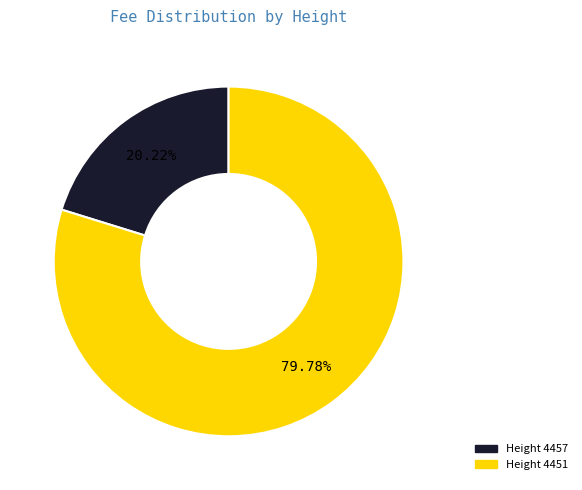

Does any single category account for the majority?

Yes